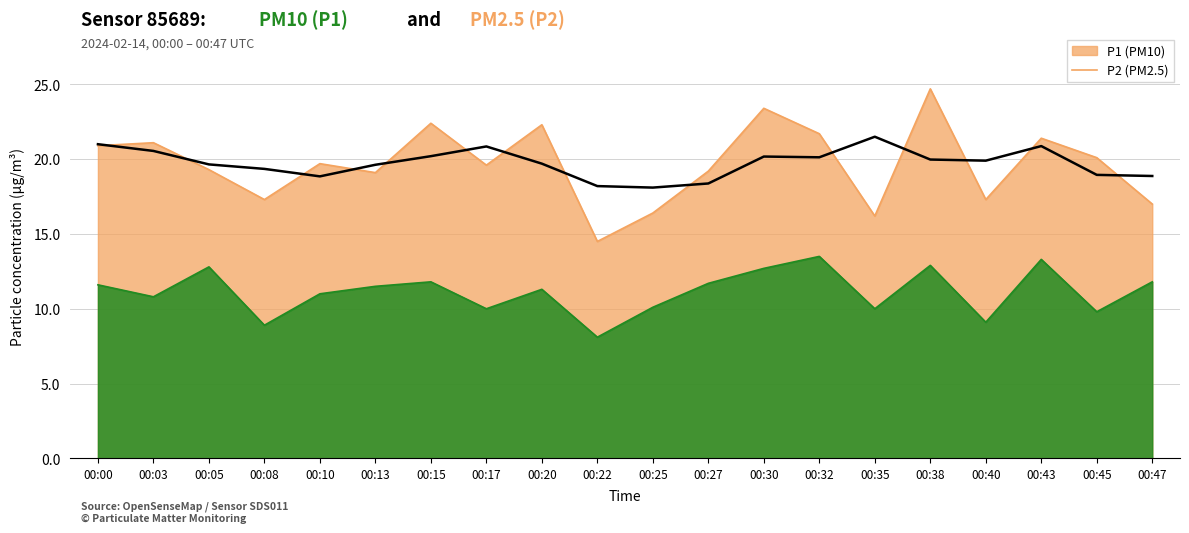

What is the sum of the P1 values at 00:45 and 00:15?

42.5